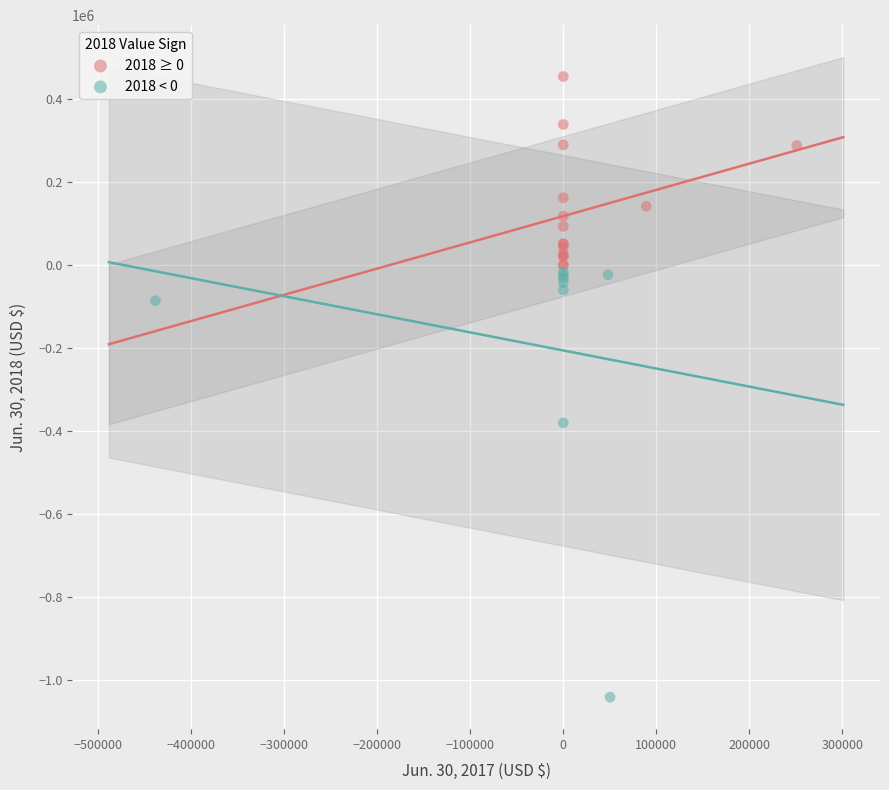

Which series has the widest spread of Y values?

2018 < 0